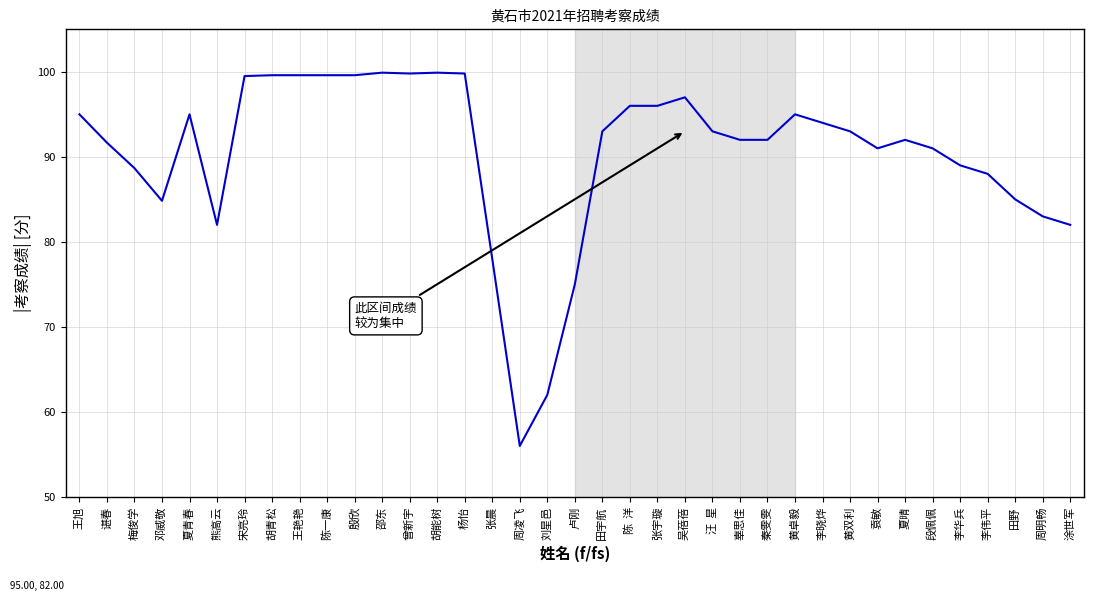

What is the approximate value at 吴蓓蓓?

97.0